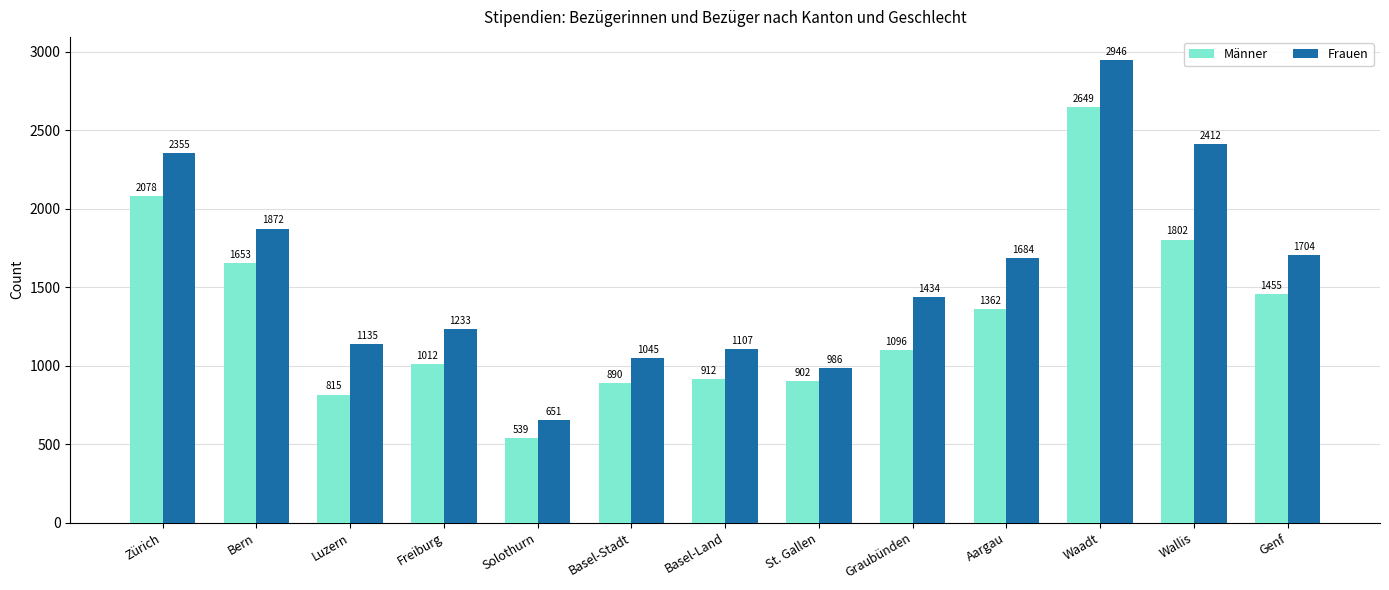

True or false: Männer has a value of 1362 at Aargau.

True